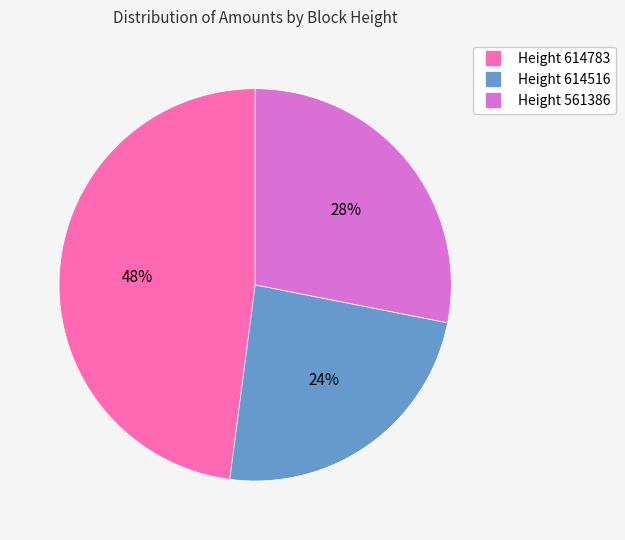

Is there any slice that represents more than half of the pie?

No